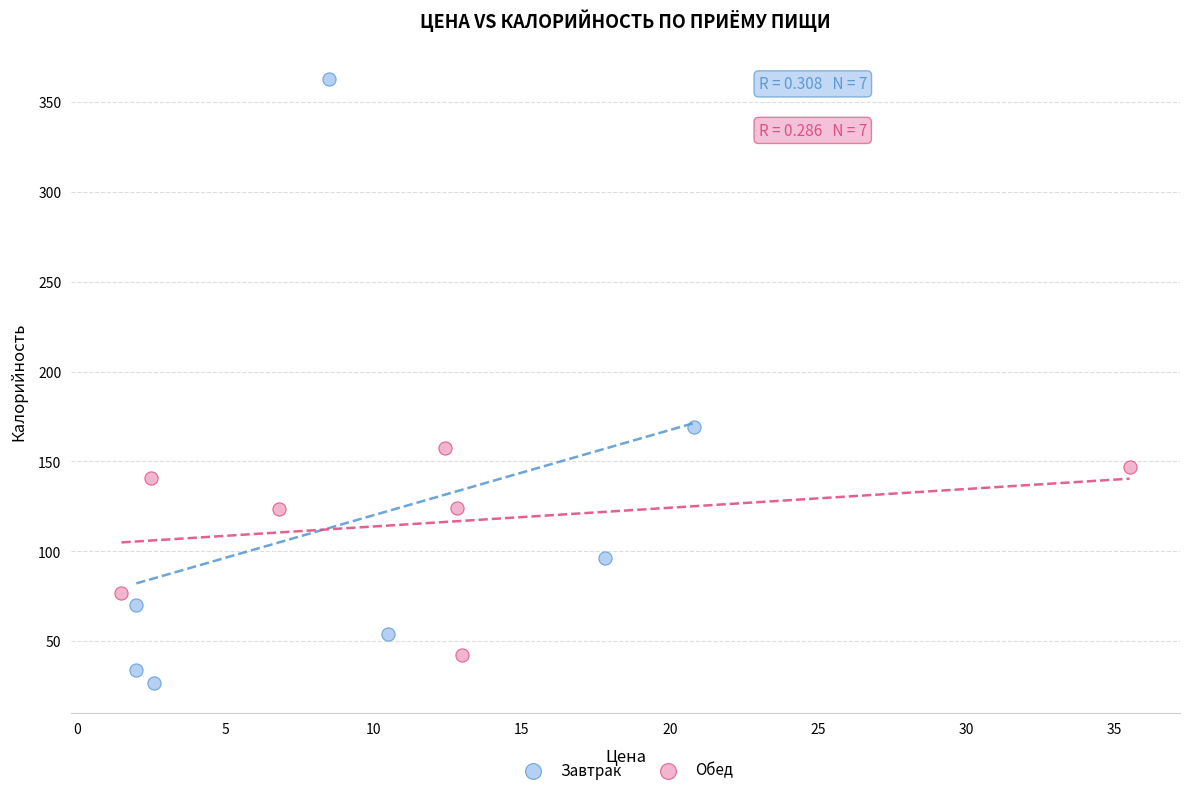

What are all the series names shown in the legend?

Завтрак, Обед